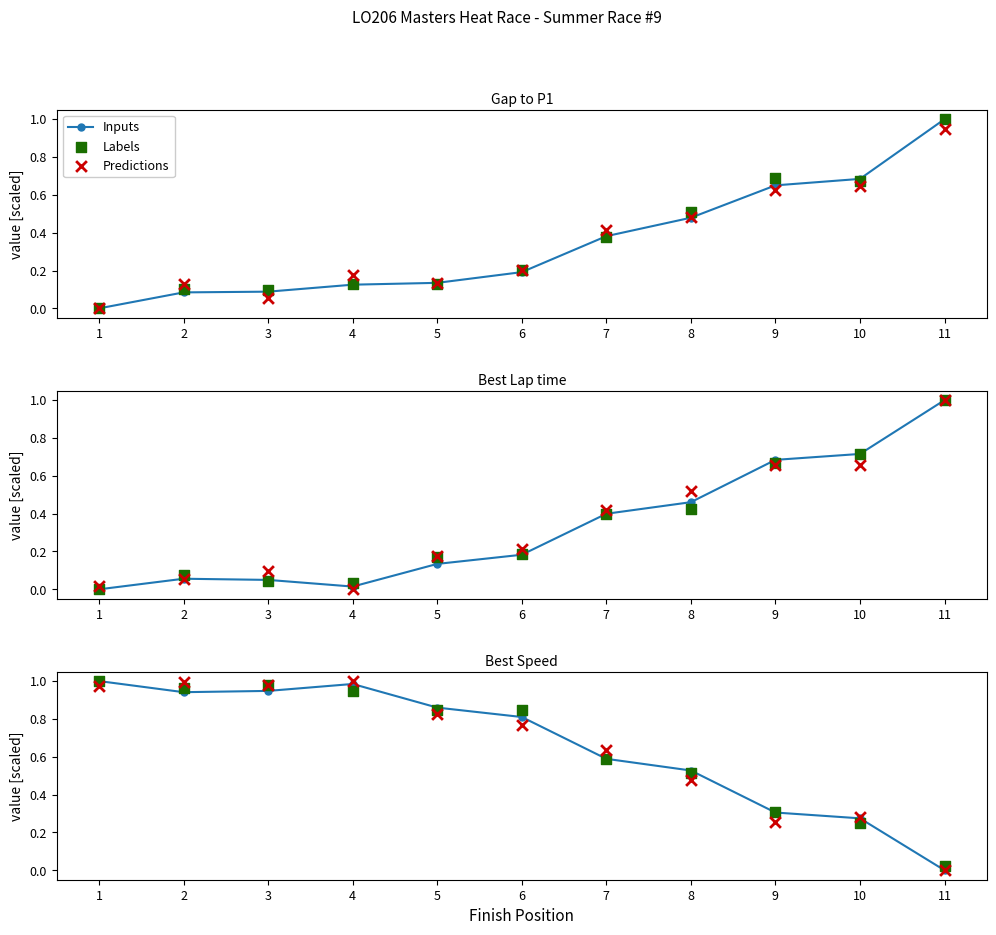

Which series has the largest total across all categories?

Labels